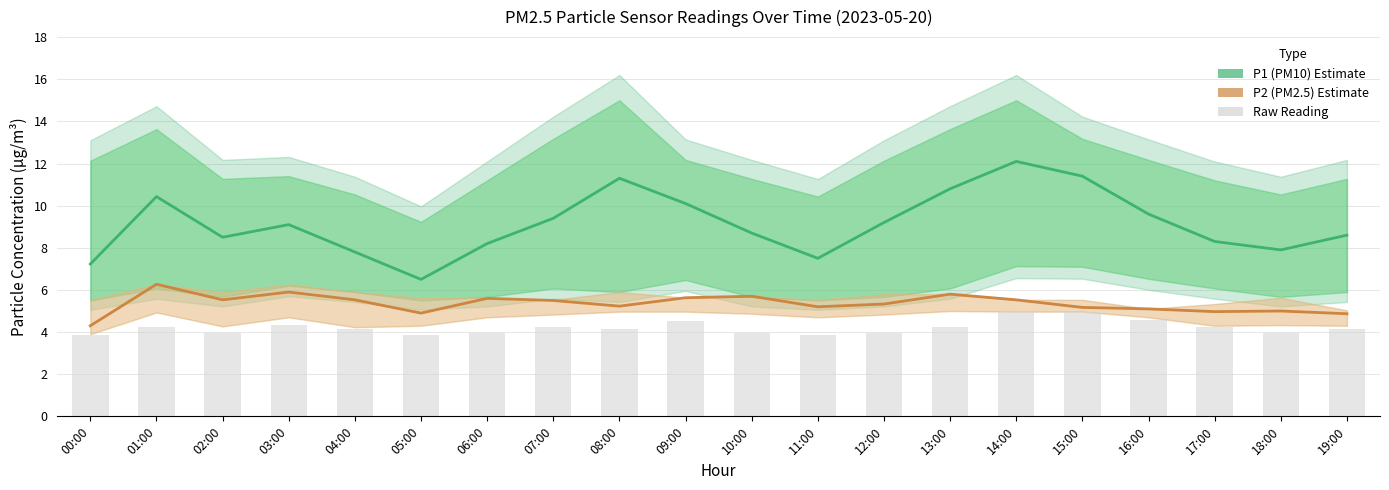

At which label is P2 (PM2.5) Estimate closest to 5?

18:00